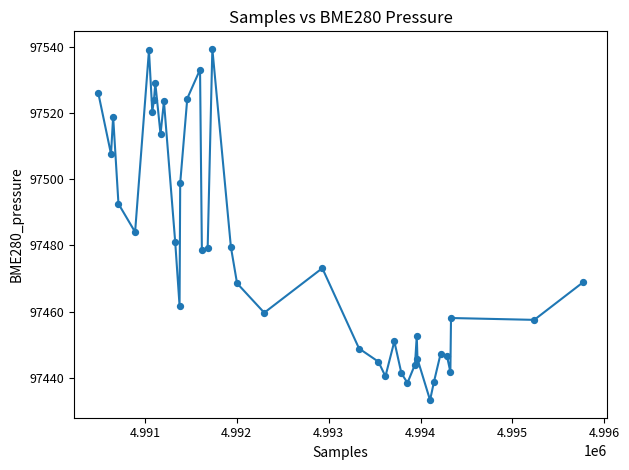

What Y value in the scatter plot is closest to 97486?

97484.1